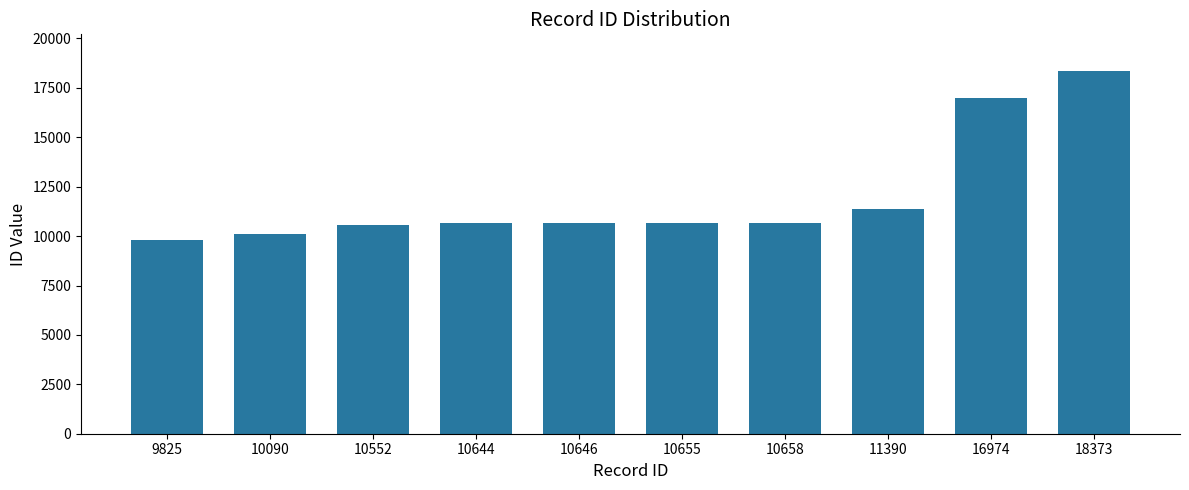

What is the difference between the maximum and minimum values?

8548